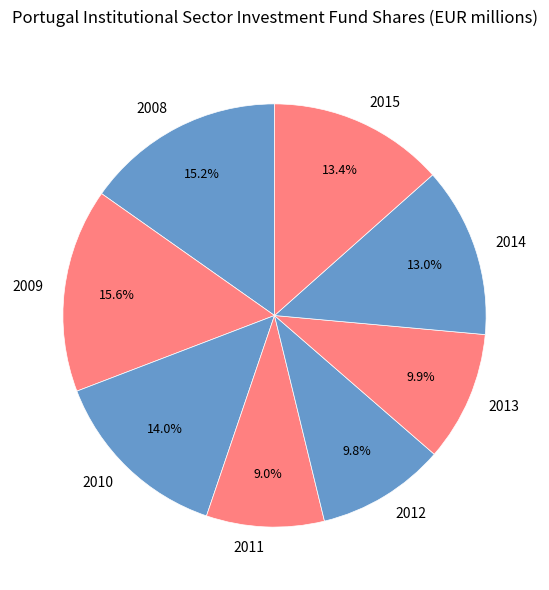

To the nearest percent, what is the combined percentage of 2015 and 2011?

22%